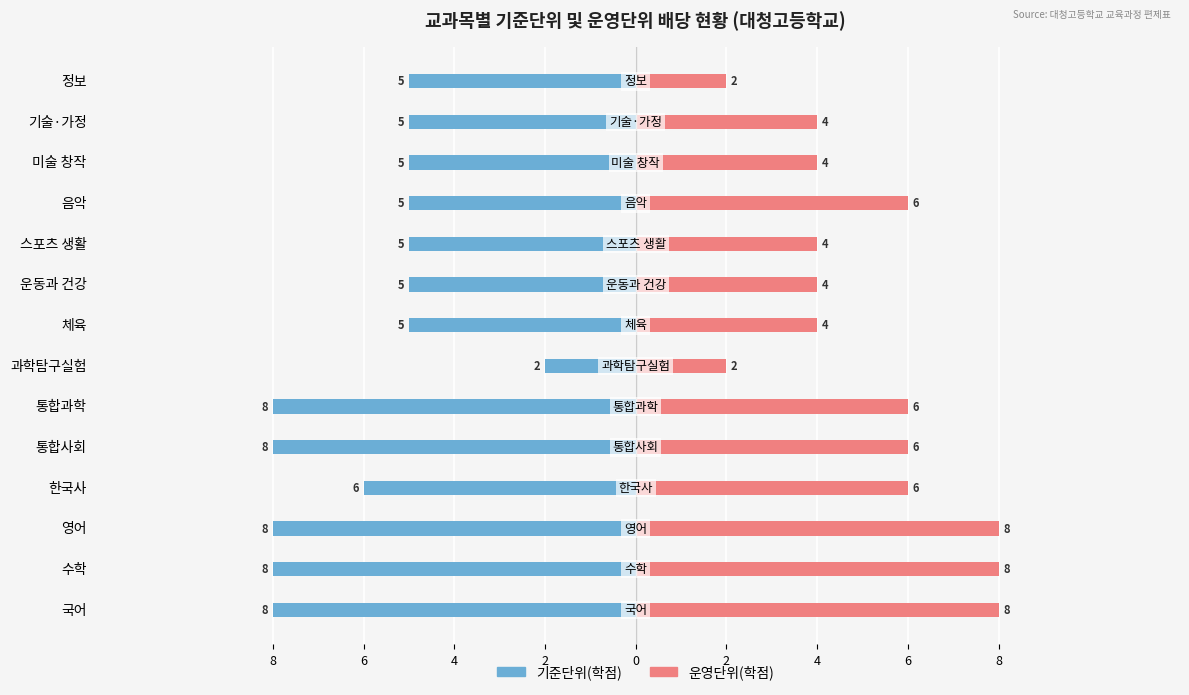

How many values in the 기준단위(학점) series are below -5?

6